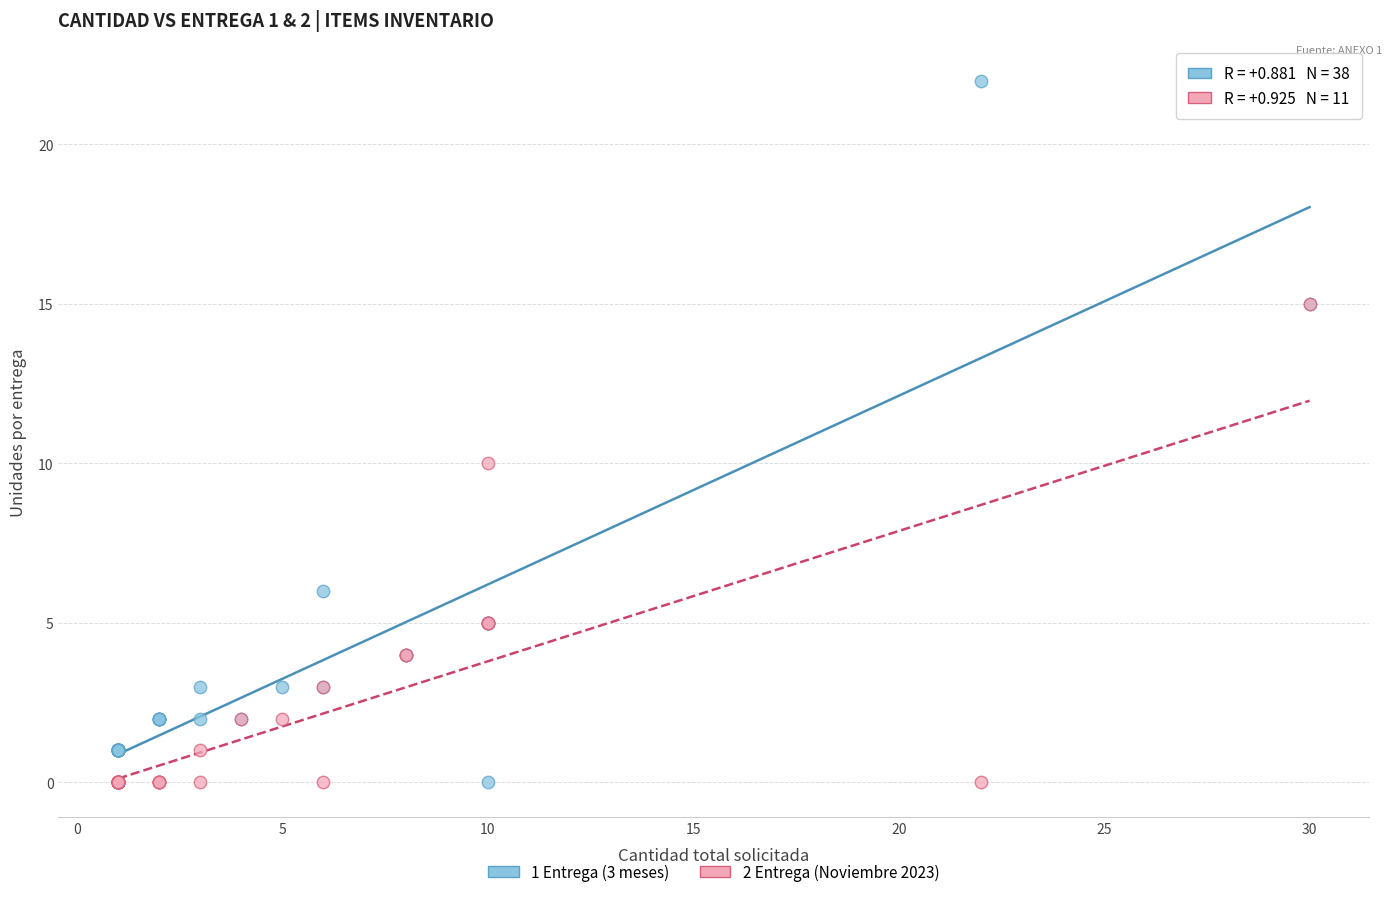

Across all series, what Y value is closest to 11?

10